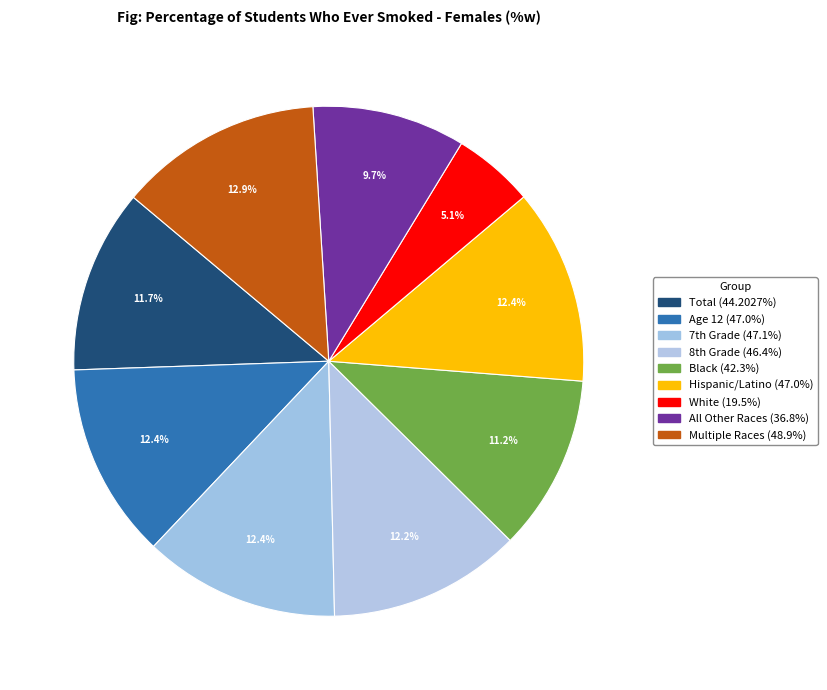

Rank the categories by value from highest to lowest.

Multiple Races, 7th Grade, Age 12, Hispanic/Latino, 8th Grade, Total, Black, All Other Races, White